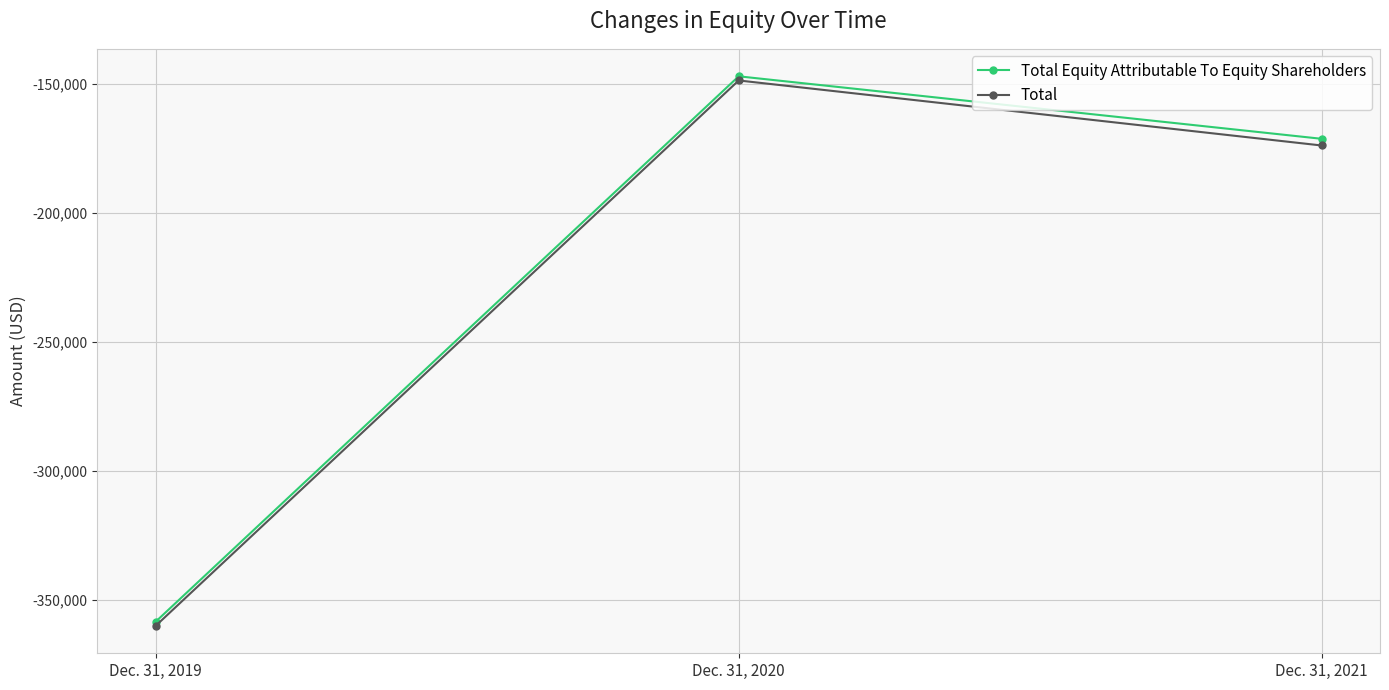

What are all the series names shown in the legend?

Total Equity Attributable To Equity Shareholders, Total